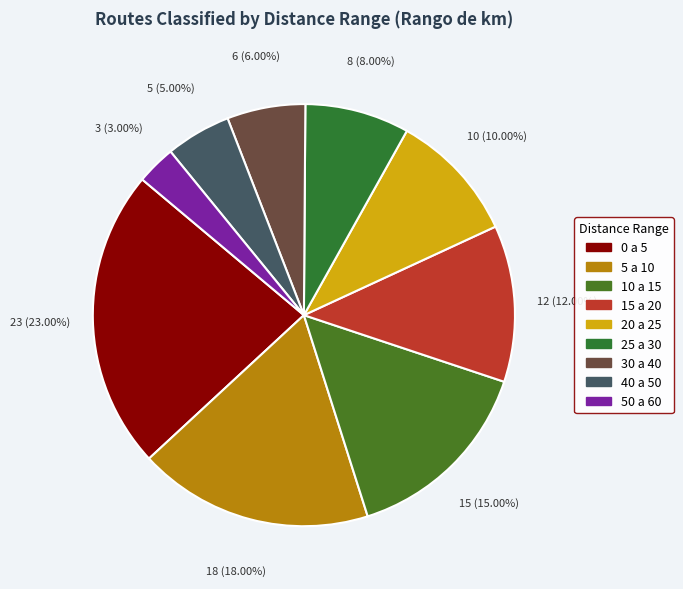

What percentage is the 20 a 25 slice, to the nearest percent?

10%